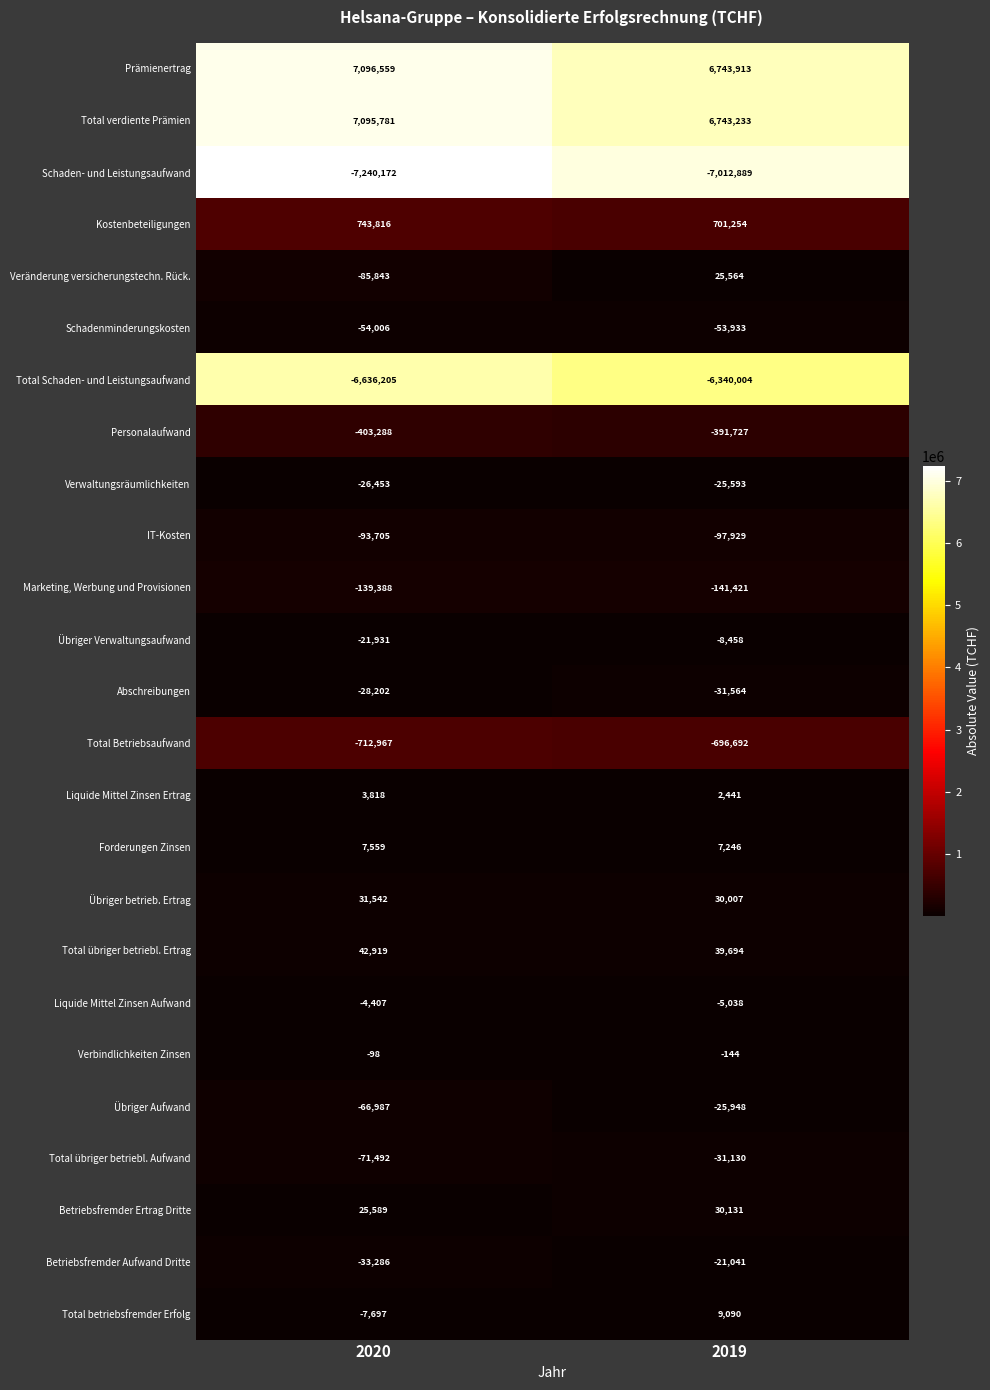

What is the maximum value for Schaden- und Leistungsaufwand?

-7012889